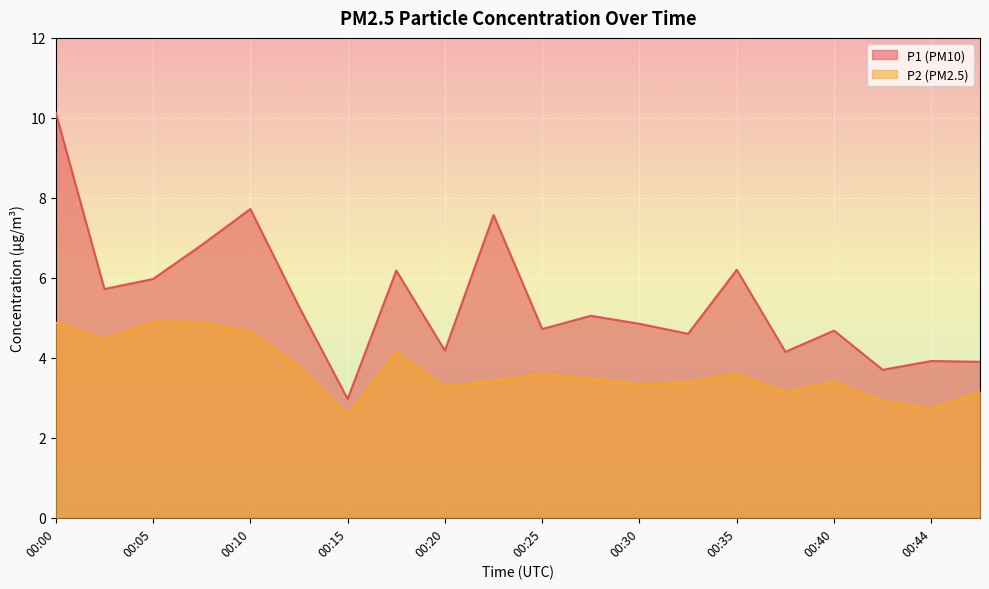

True or false: P1 and P2 cross at least once.

False